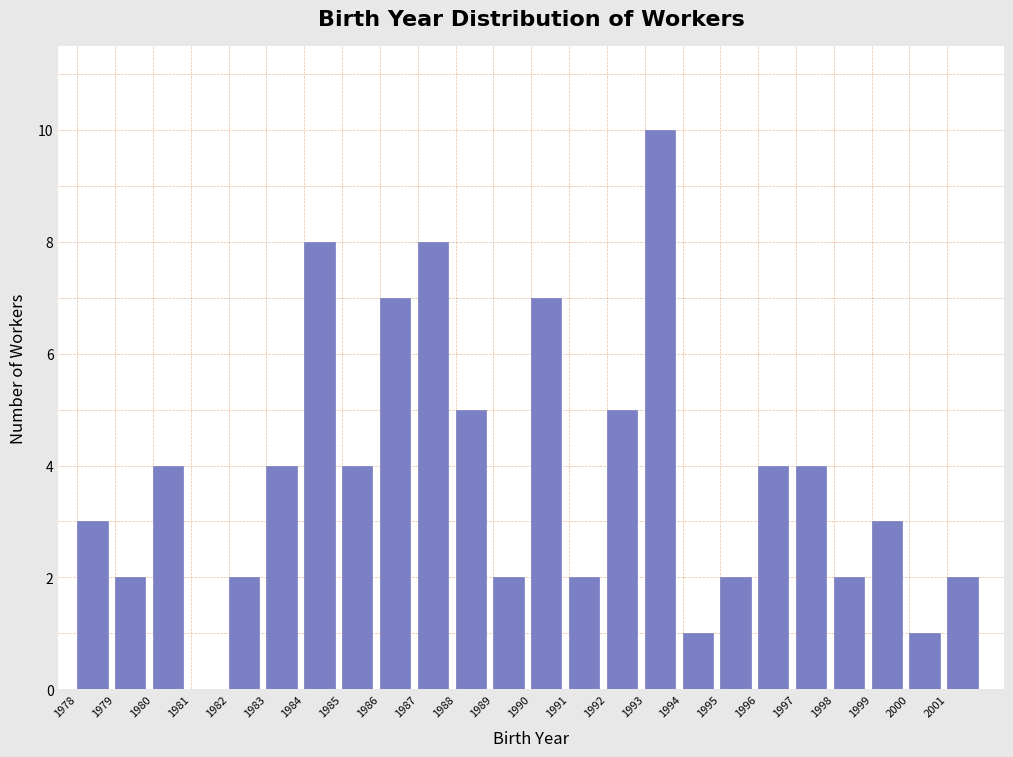

What is the height of the bar covering 1998 to 1999 on the x-axis? The values are not printed on the chart, so give them approximately, as read against the axis.

2